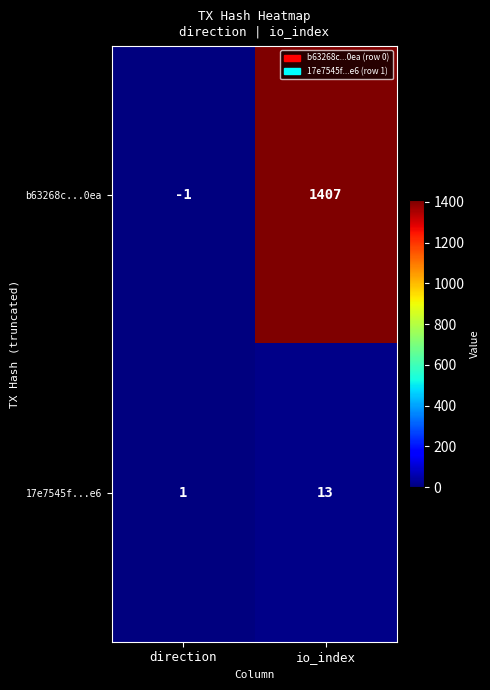

Reading left to right, what are all the values shown in this chart?

b63268c...0ea: -1	1407
17e7545f...e6: 1	13